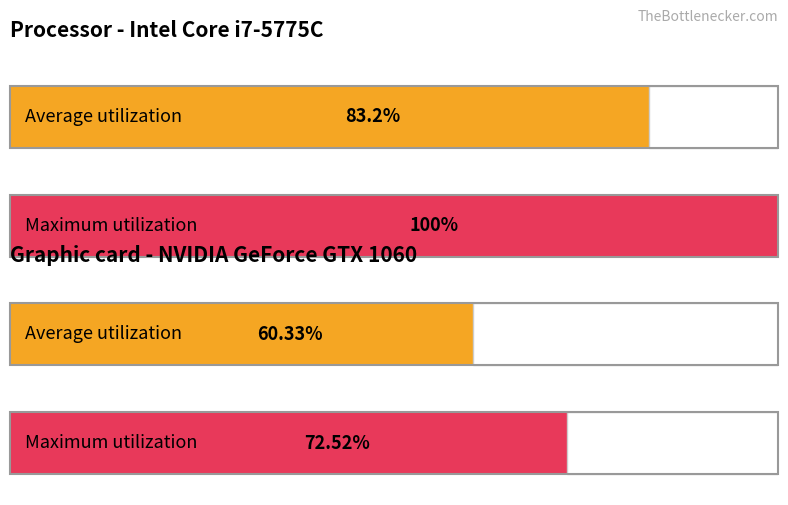

Is it true that Average utilization equals 45 at M?

False